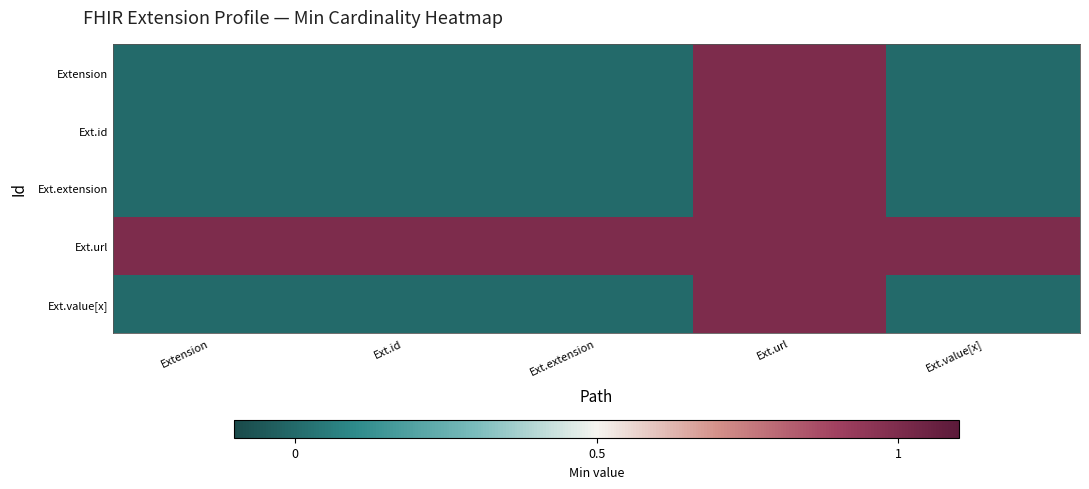

Which series has the largest total across all categories?

Ext.url